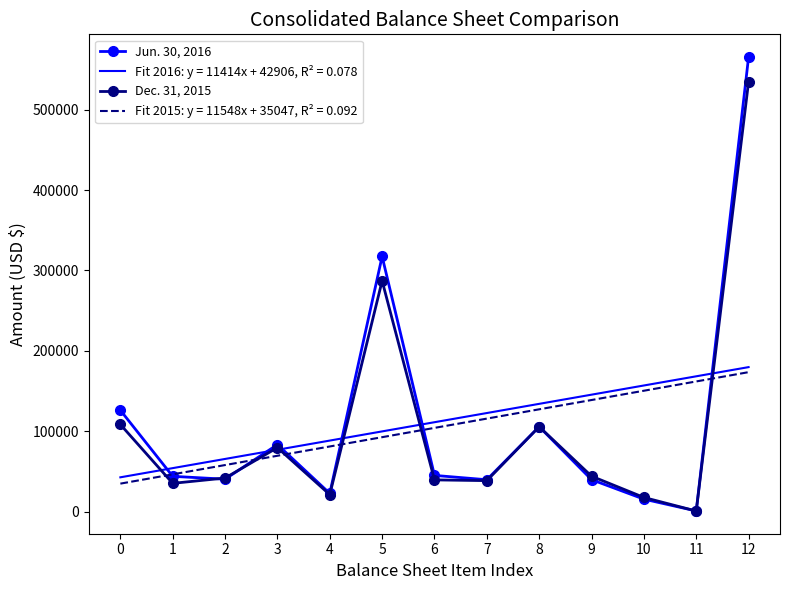

List the series in order of their peak value, highest first.

Jun. 30, 2016, Dec. 31, 2015, Fit 2016: y = 11414x + 42906, R² = 0.078, Fit 2015: y = 11548x + 35047, R² = 0.092